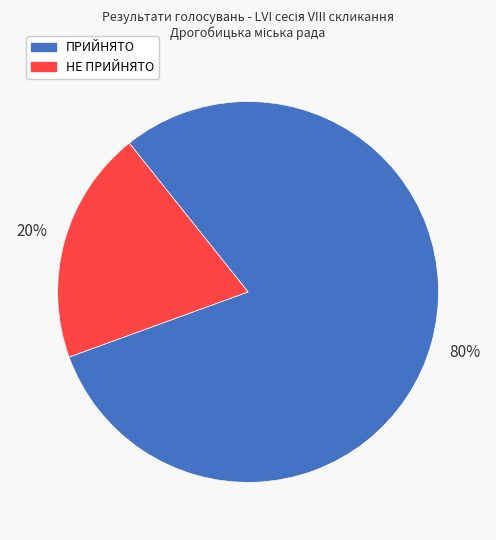

How many segments does this pie chart have?

2